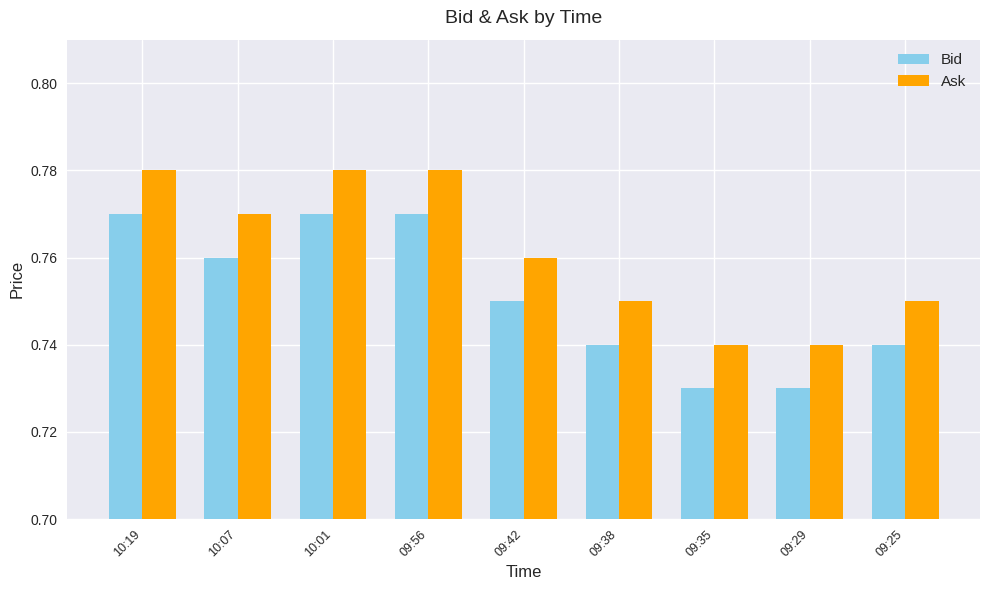

Is the value of Ask at 10:07 greater than the value of Bid at 09:25?

Yes